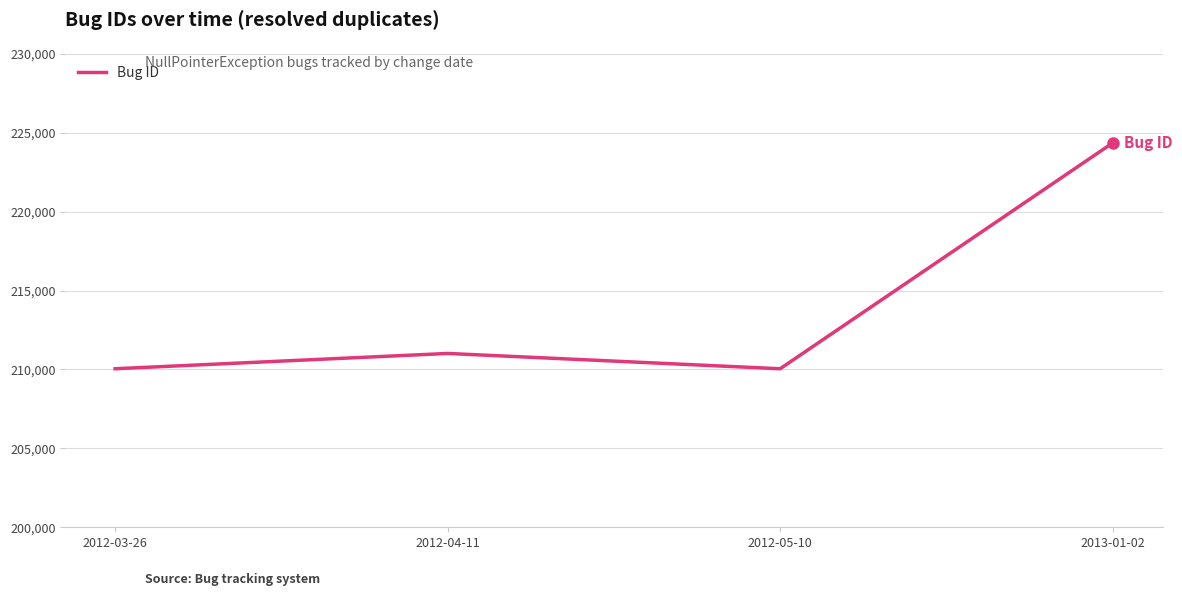

True or false: there are more than 2 points higher than both neighbors.

False